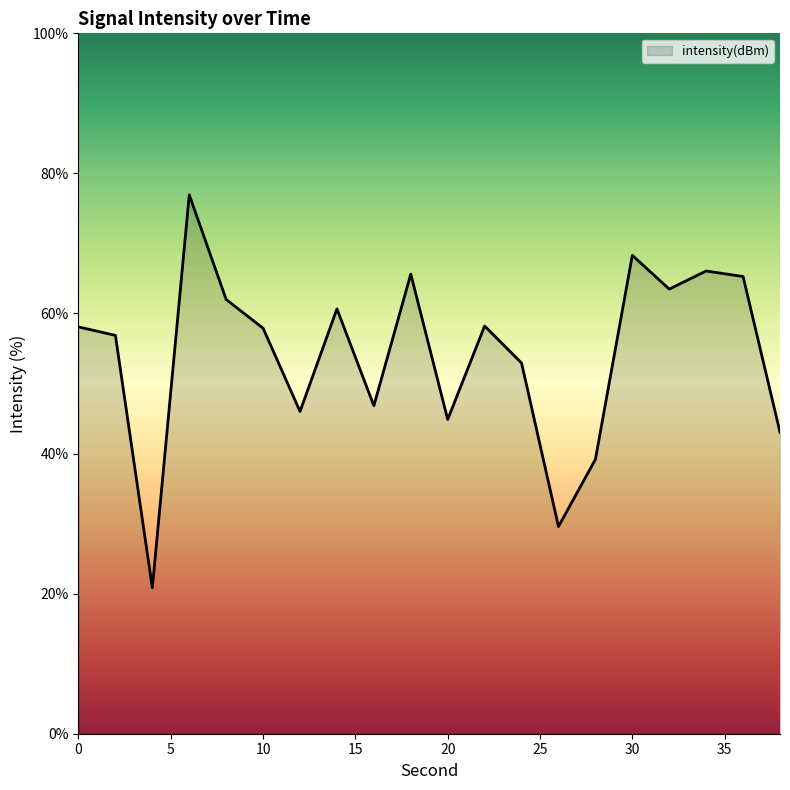

How many interior local valleys (lower than both neighbors) does the data have?

6